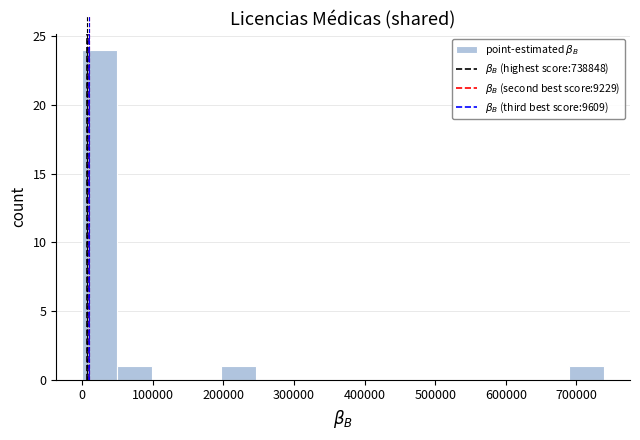

Reading left to right, list every bar in this chart as the range it spans on the x-axis followed by its height. Neither the bar edges nor the heights are printed on the chart, so give them approximately, as read against the axes.

0 to 50000: 24
50000 to 100000: 1
100000 to 150000: 0
150000 to 200000: 0
200000 to 250000: 1
250000 to 300000: 0
300000 to 340000: 0
340000 to 390000: 0
390000 to 440000: 0
440000 to 490000: 0
490000 to 540000: 0
540000 to 590000: 0
590000 to 640000: 0
640000 to 690000: 0
690000 to 740000: 1